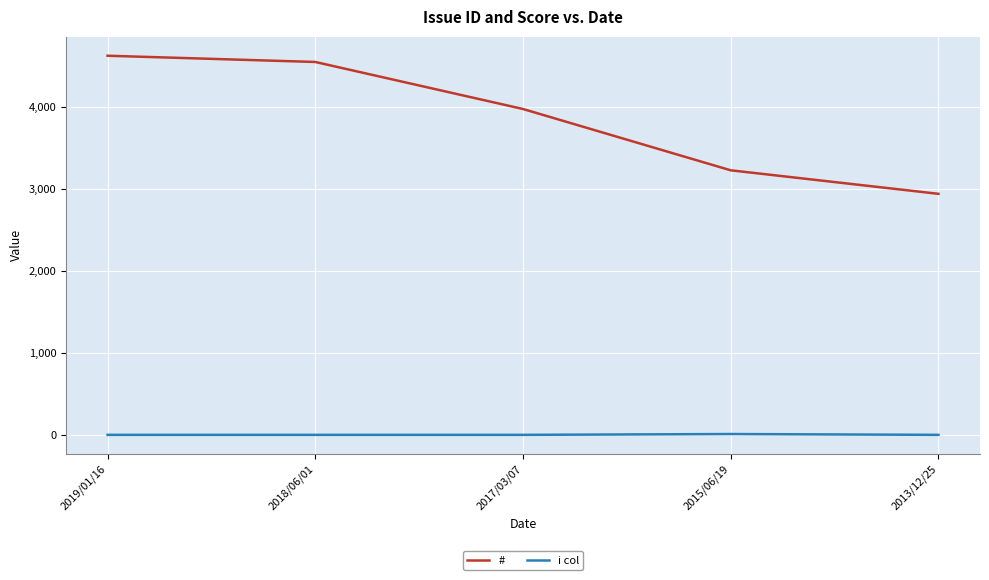

What are all the series names shown in the legend?

#, i col